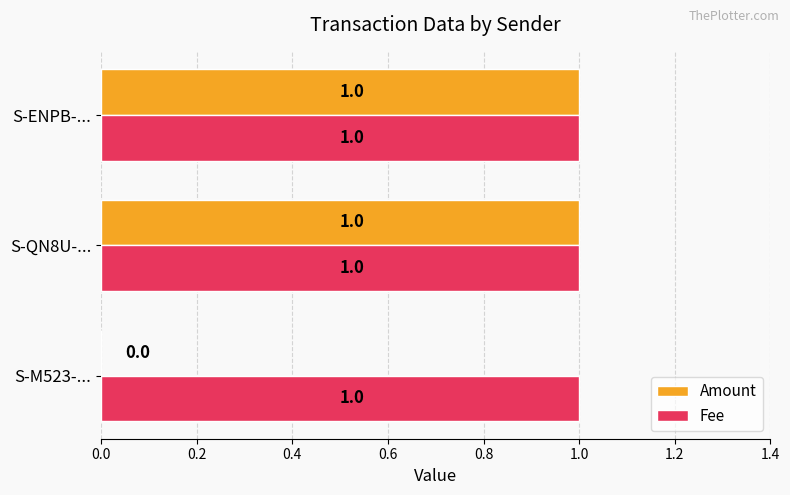

The value of Amount at S-M523-... is 1. True or false?

False